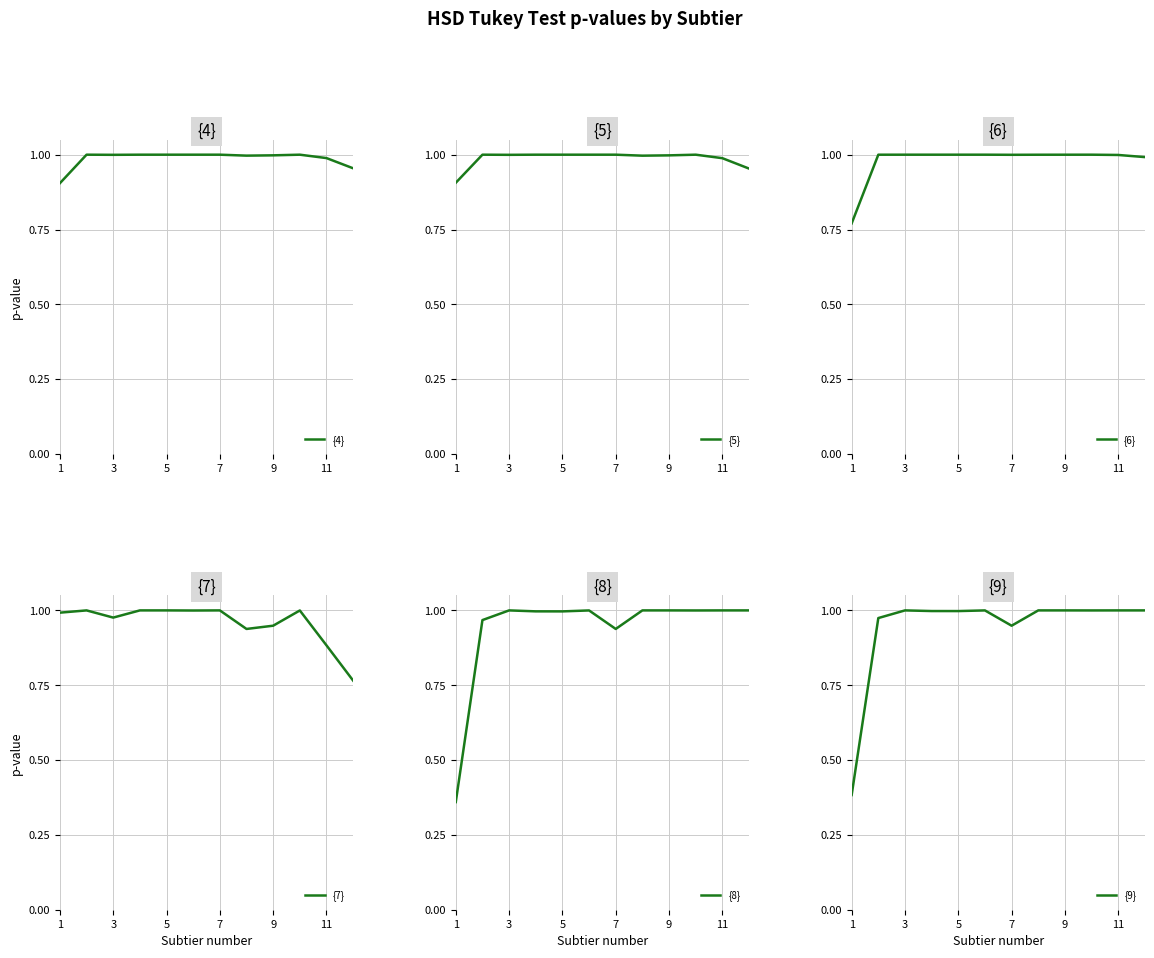

The {4} series shows 1.3 at 1. True or false?

False